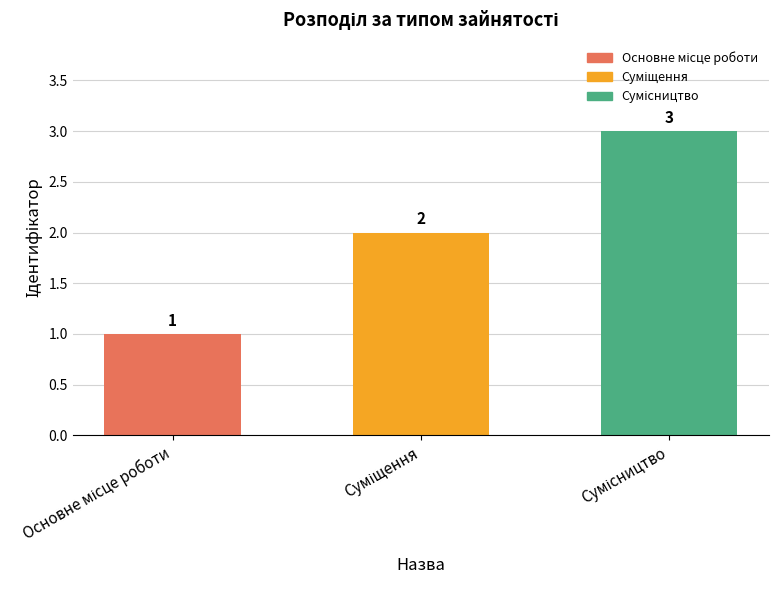

Count the values in the range 1 to 3.

3